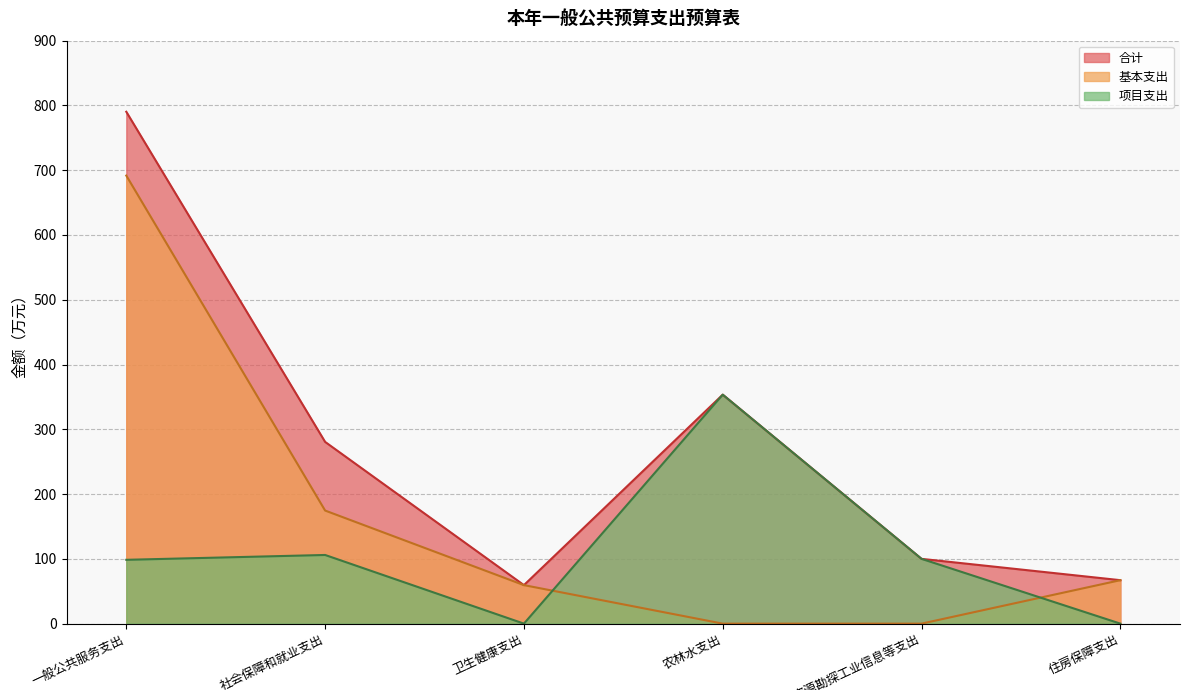

What is the difference between the second highest and minimum values in the 基本支出 series?

174.6